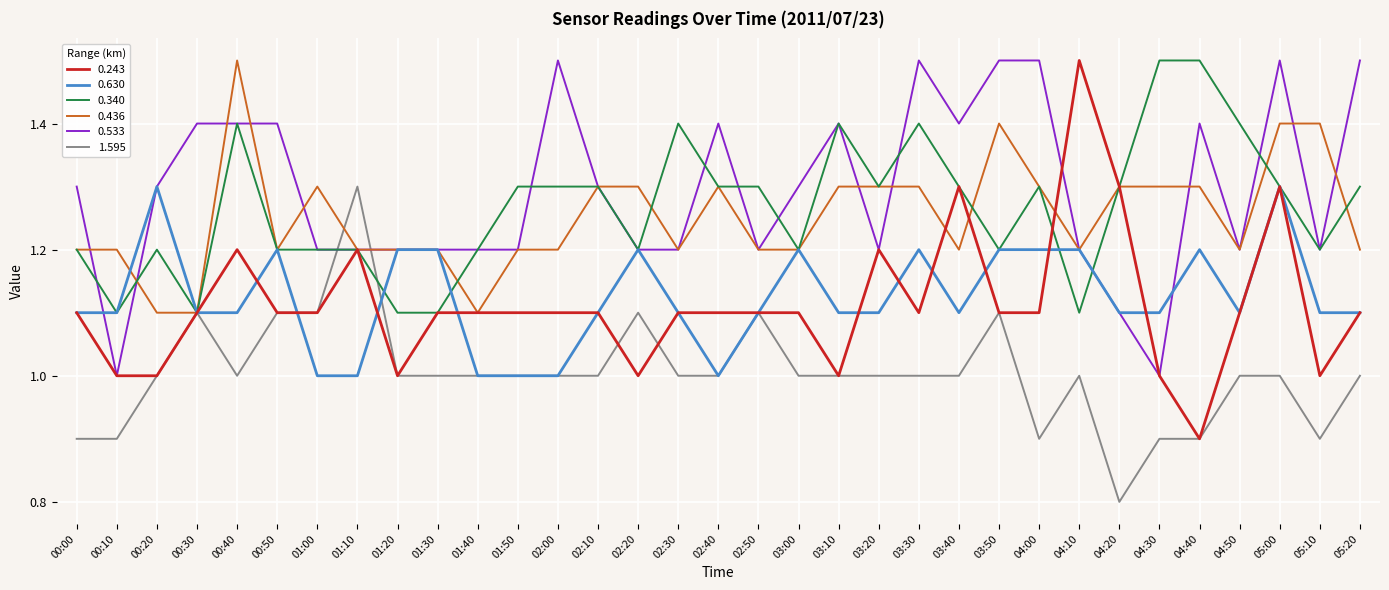

What is the difference between the maximum and minimum values in the 0.436 series?

0.4